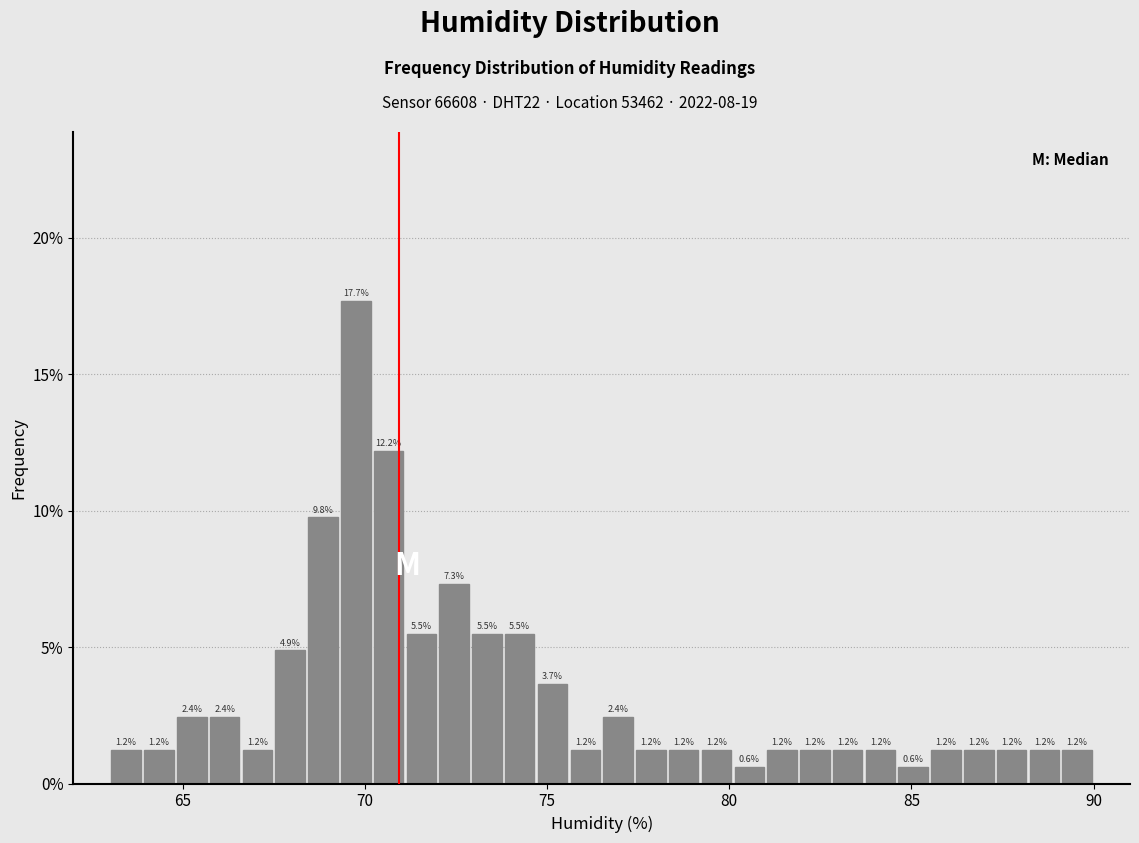

Around what value on the x-axis is the tallest bar? Give the approximate position of its centre, as read against the axis.

70.0